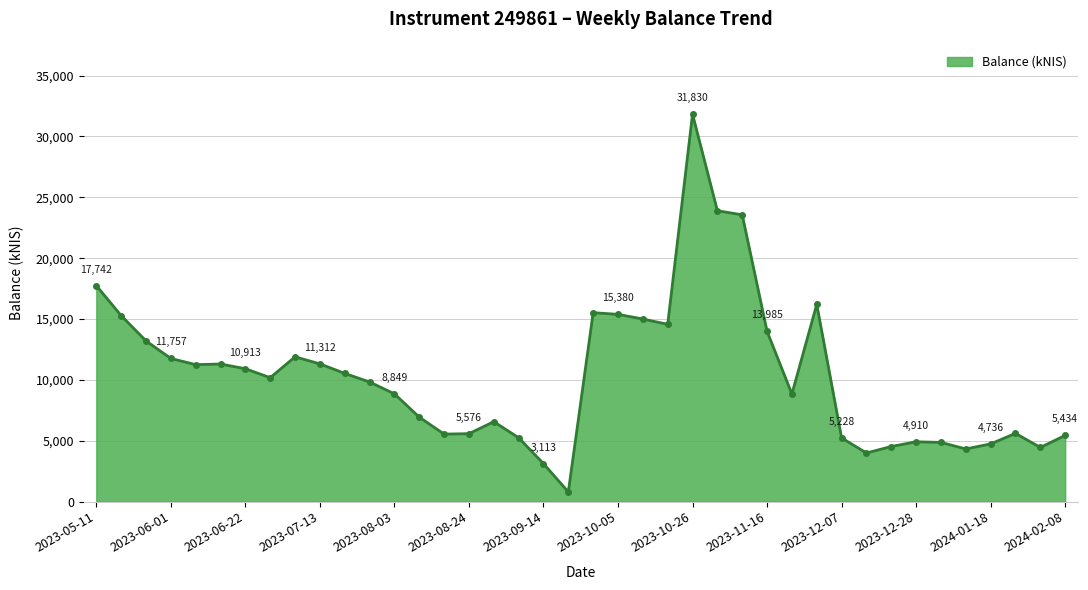

What is the sum of all values?

414593.6